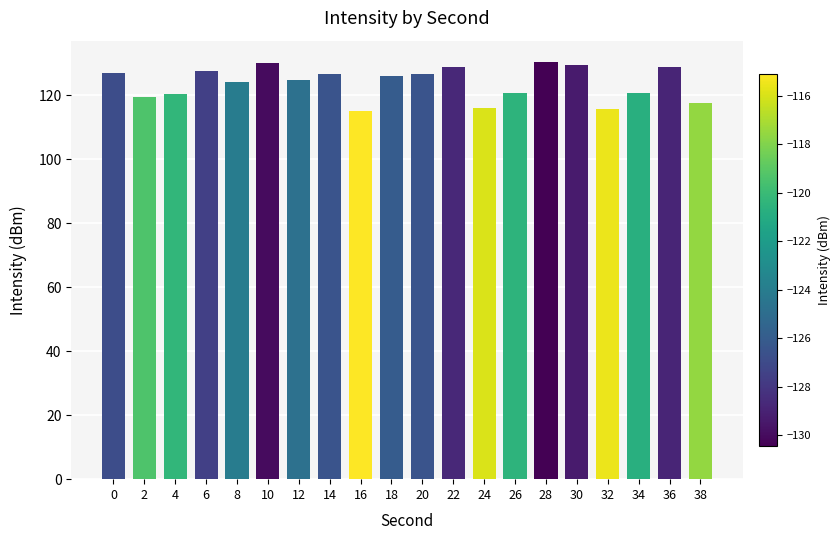

Is it true that the value at 4 is 26.2?

False